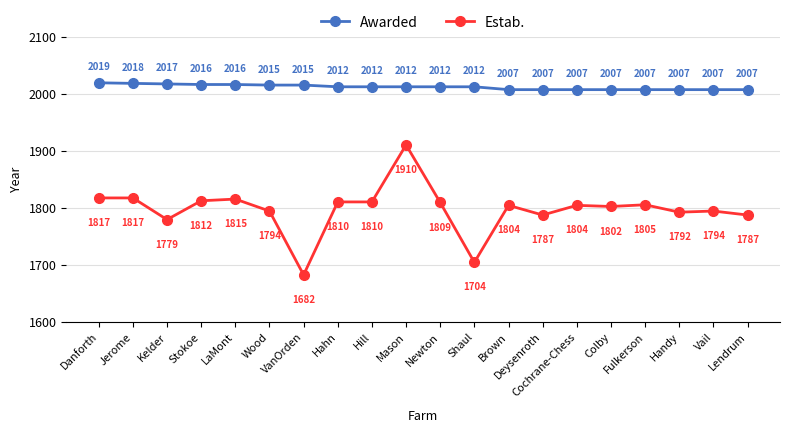

The Awarded series shows 3132 at Fulkerson. True or false?

False